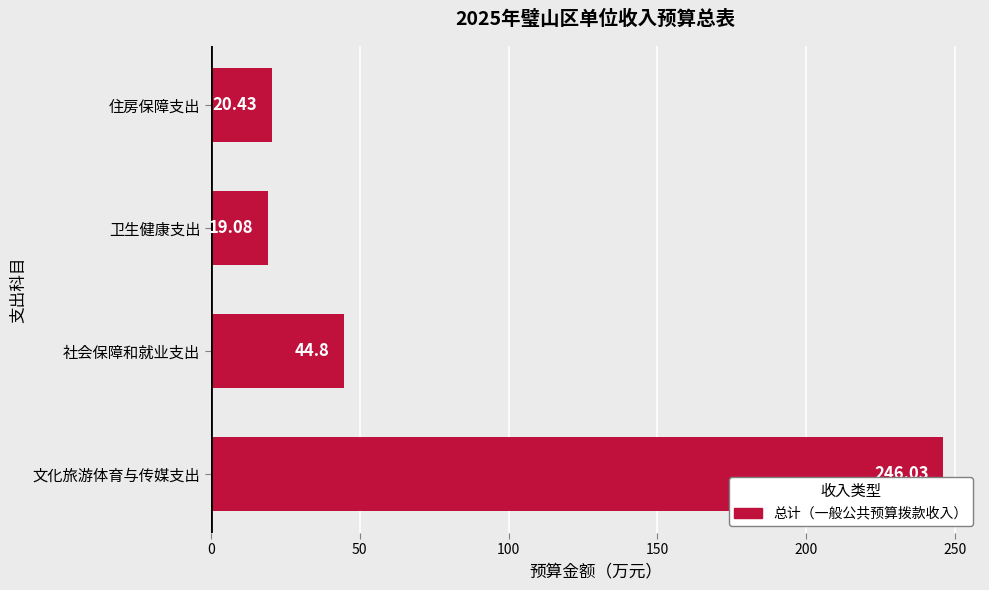

What is the difference between the second highest and minimum values?

25.7